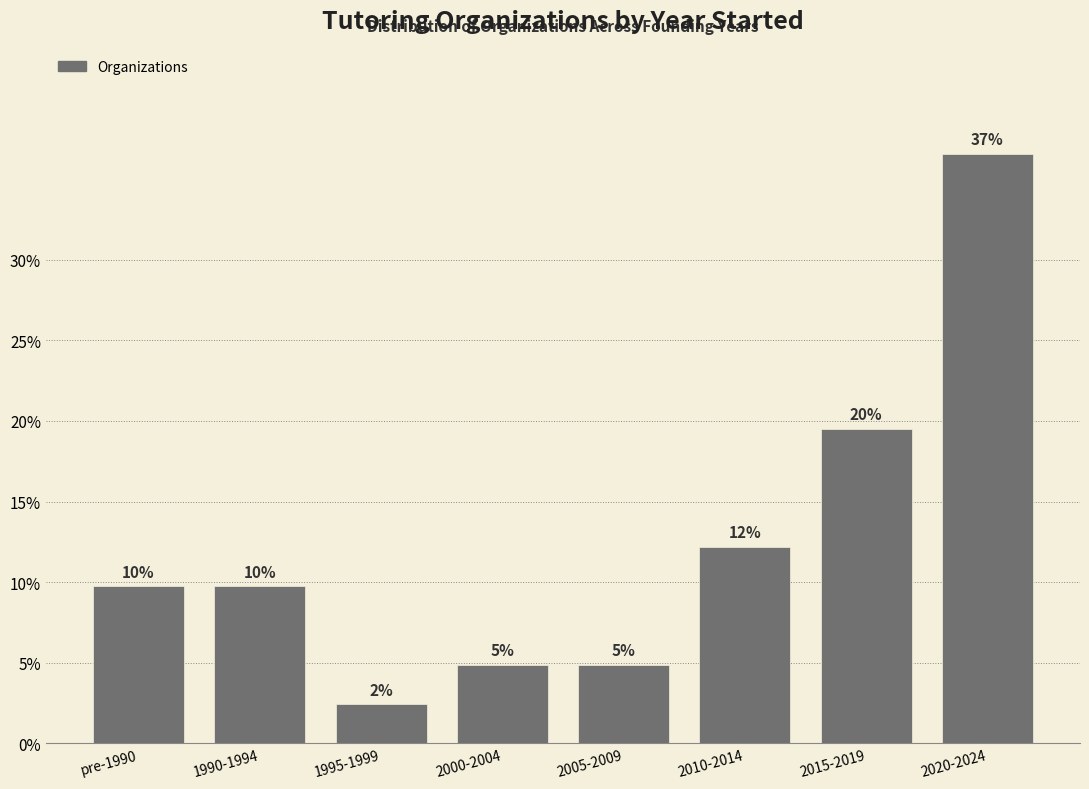

How many bars are there in total?

8